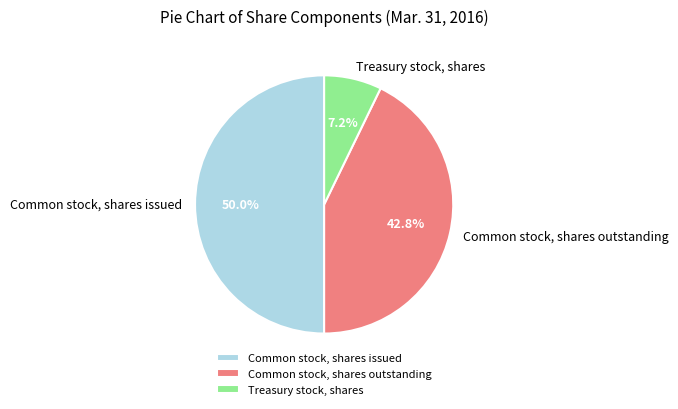

What portion of the pie excludes Treasury stock, shares?

92.8%